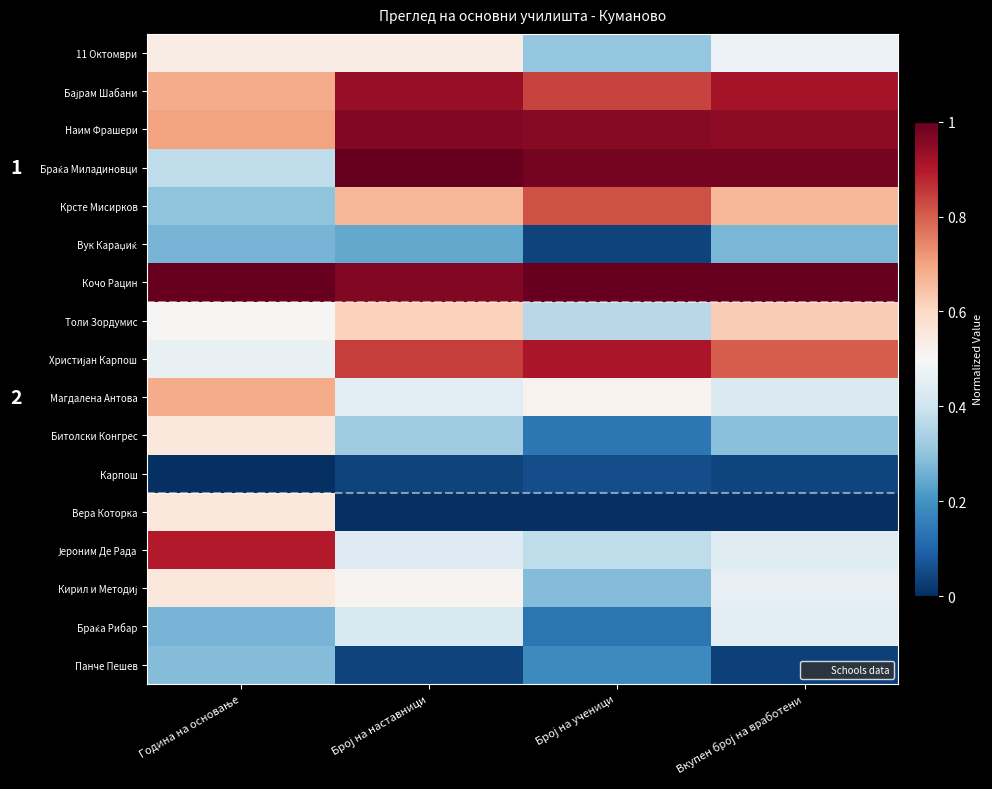

At which label is Бајрам Шабани closest to 0?

Година на основање